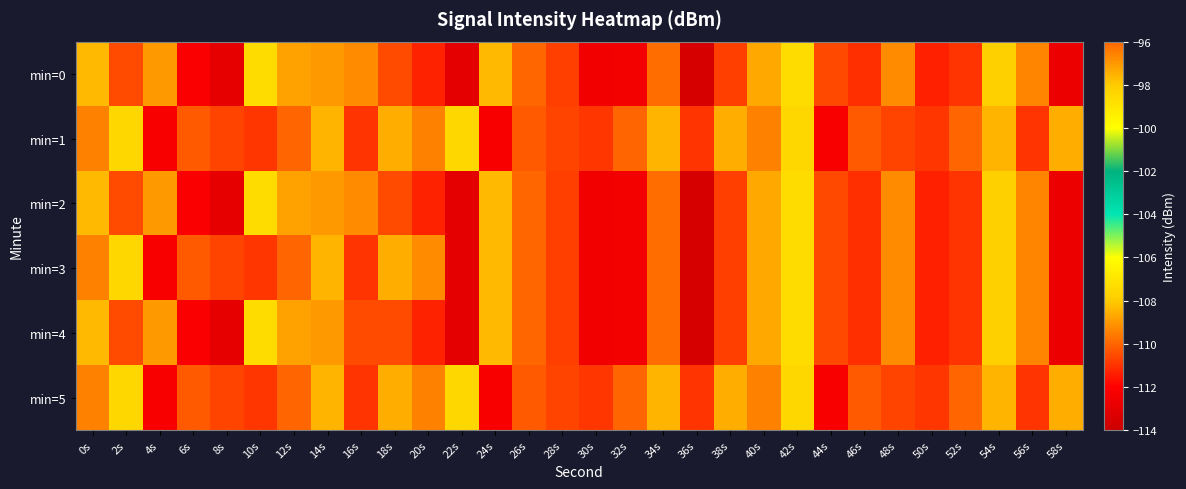

Reading left to right, what are all the values shown in this chart?

min=0: 0s=-108.3	2s=-110.5	4s=-109.0	6s=-112.2	8s=-113.0	10s=-107.4	12s=-108.8	14s=-109.0	16s=-96.7	18s=-110.5	20s=-111.3	22s=-113.0	24s=-108.4	26s=-110.0	28s=-110.7	30s=-112.5	32s=-112.4	34s=-109.9	36s=-113.6	38s=-110.8	40s=-108.7	42s=-107.3	44s=-110.6	46s=-111.1	48s=-109.3	50s=-111.3	52s=-110.9	54s=-107.8	56s=-109.4	58s=-112.7
min=1: 0s=-109.5	2s=-107.6	4s=-112.2	6s=-110.2	8s=-110.6	10s=-110.9	12s=-110.0	14s=-108.5	16s=-111.0	18s=-108.6	20s=-109.5	22s=-107.6	24s=-112.2	26s=-110.2	28s=-110.6	30s=-110.9	32s=-110.0	34s=-108.5	36s=-111.0	38s=-108.6	40s=-109.5	42s=-107.6	44s=-112.2	46s=-110.2	48s=-110.6	50s=-110.9	52s=-110.0	54s=-108.5	56s=-111.0	58s=-108.6
min=2: 0s=-108.3	2s=-110.5	4s=-109.0	6s=-112.2	8s=-113.0	10s=-107.4	12s=-108.8	14s=-109.0	16s=-96.7	18s=-110.5	20s=-111.3	22s=-113.0	24s=-108.4	26s=-110.0	28s=-110.7	30s=-112.5	32s=-112.4	34s=-109.9	36s=-113.6	38s=-110.8	40s=-108.7	42s=-107.3	44s=-110.6	46s=-111.1	48s=-109.3	50s=-111.3	52s=-110.9	54s=-107.8	56s=-109.4	58s=-112.7
min=3: 0s=-109.5	2s=-107.6	4s=-112.2	6s=-110.2	8s=-110.6	10s=-110.9	12s=-110.0	14s=-108.5	16s=-111.0	18s=-108.6	20s=-96.7	22s=-113.0	24s=-108.4	26s=-110.0	28s=-110.7	30s=-112.5	32s=-112.4	34s=-109.9	36s=-113.6	38s=-110.8	40s=-108.7	42s=-107.3	44s=-110.6	46s=-111.1	48s=-109.3	50s=-111.3	52s=-110.9	54s=-107.8	56s=-109.4	58s=-112.7
min=4: 0s=-108.3	2s=-110.5	4s=-109.0	6s=-112.2	8s=-113.0	10s=-107.4	12s=-108.8	14s=-109.0	16s=-110.5	18s=-110.5	20s=-111.3	22s=-113.0	24s=-108.4	26s=-110.0	28s=-110.7	30s=-112.5	32s=-112.4	34s=-109.9	36s=-113.6	38s=-110.8	40s=-108.7	42s=-107.3	44s=-110.6	46s=-111.1	48s=-109.3	50s=-111.3	52s=-110.9	54s=-107.8	56s=-109.4	58s=-112.7
min=5: 0s=-109.5	2s=-107.6	4s=-112.2	6s=-110.2	8s=-110.6	10s=-110.9	12s=-110.0	14s=-108.5	16s=-111.0	18s=-108.6	20s=-109.5	22s=-107.6	24s=-112.2	26s=-110.2	28s=-110.6	30s=-110.9	32s=-110.0	34s=-108.5	36s=-111.0	38s=-108.6	40s=-109.5	42s=-107.6	44s=-112.2	46s=-110.2	48s=-110.6	50s=-110.9	52s=-110.0	54s=-108.5	56s=-111.0	58s=-108.6